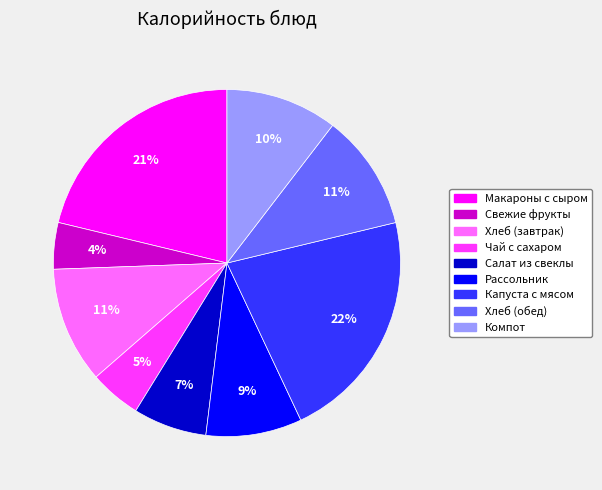

True or false: Хлеб (обед) accounts for 1% of the total.

False